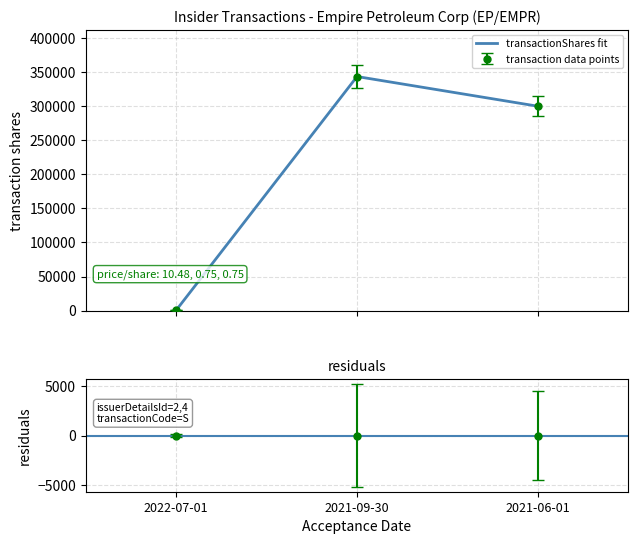

Reading left to right, transcribe all the data shown in this chart.

533	343600	300000